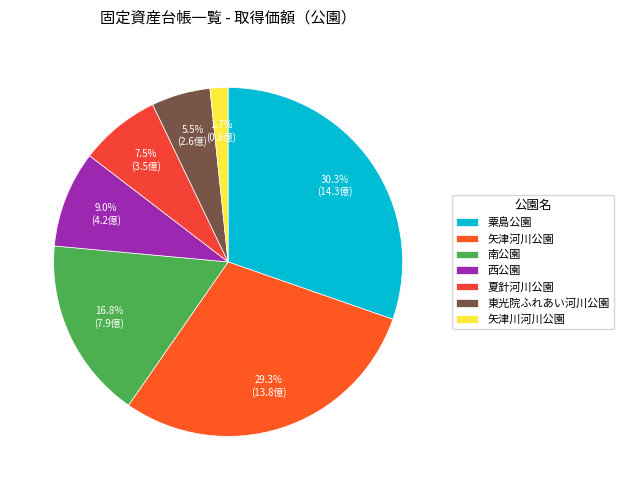

How many segments does this pie chart have?

7